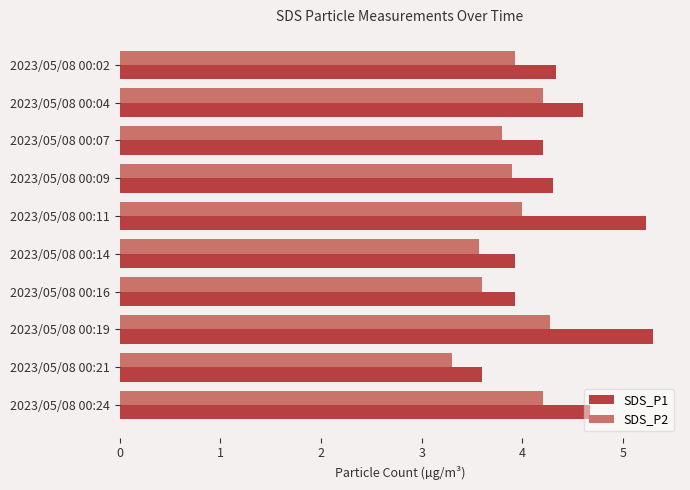

What is the total value across all series at 2023/05/08 00:11?

9.2